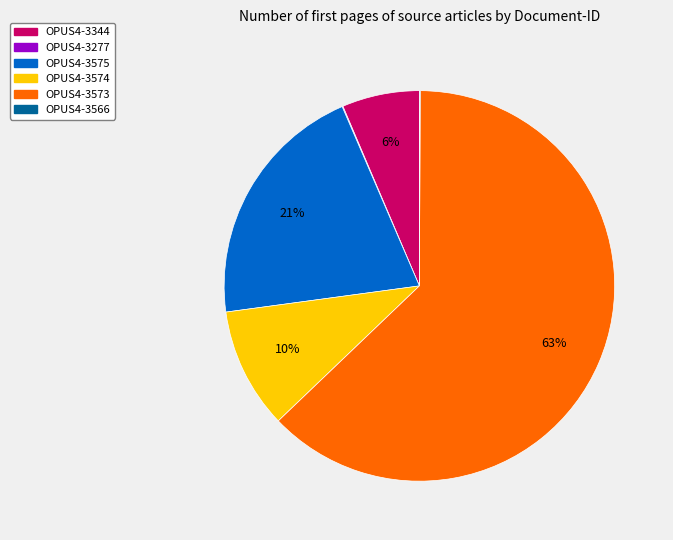

To the nearest percent, what portion does OPUS4-3573 represent?

63%